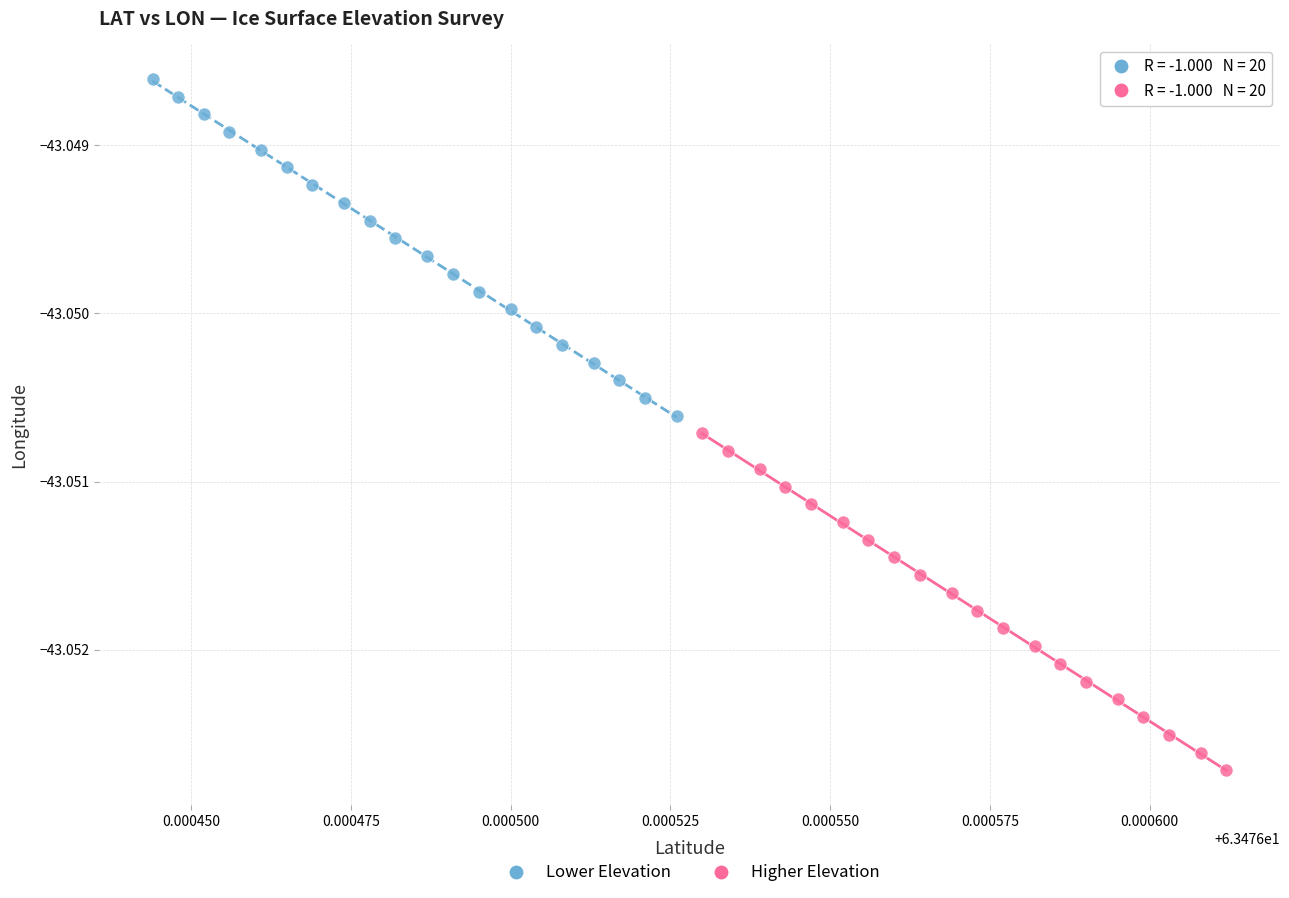

Which series has the widest spread of Y values?

Lower Elevation